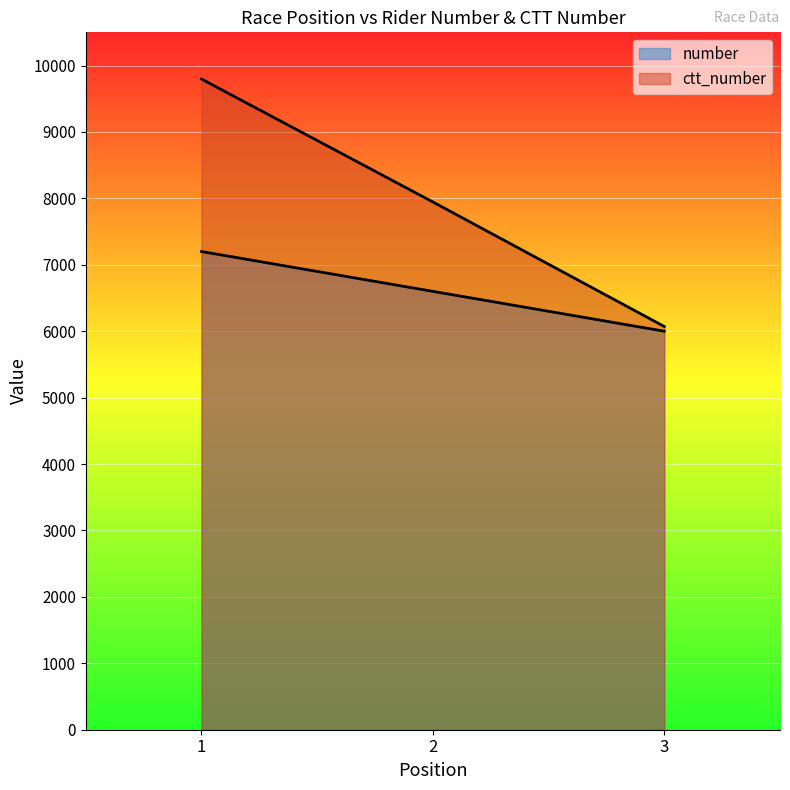

Reading left to right, extract all data points from this chart.

number: 1=7200	2=6600	3=6000
ctt_number: 1=9797	2=7946	3=6071